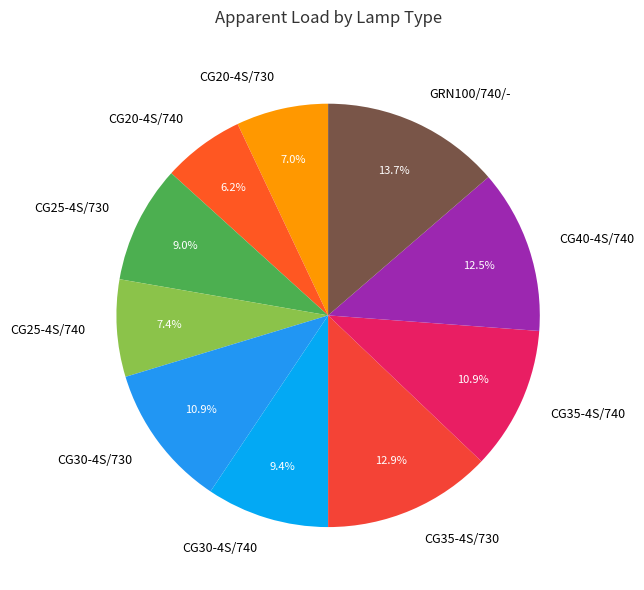

Is there any slice that represents more than half of the pie?

No